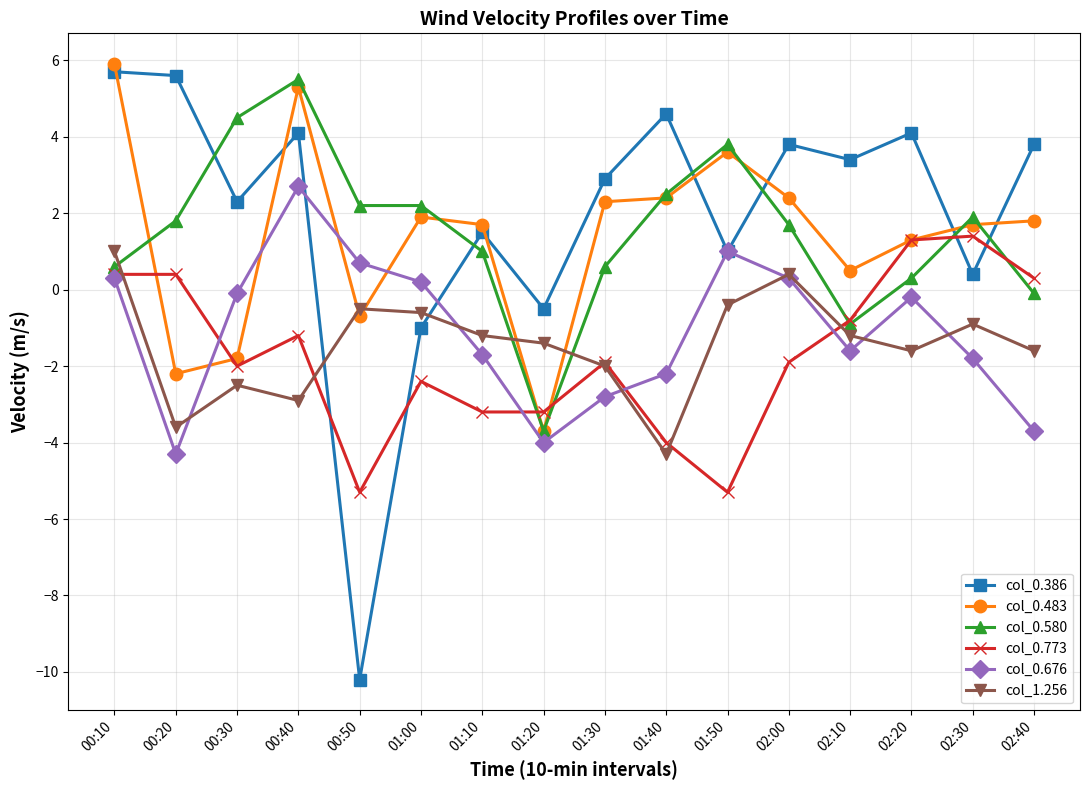

What are all the series names shown in the legend?

col_0.386, col_0.483, col_0.580, col_0.773, col_0.676, col_1.256